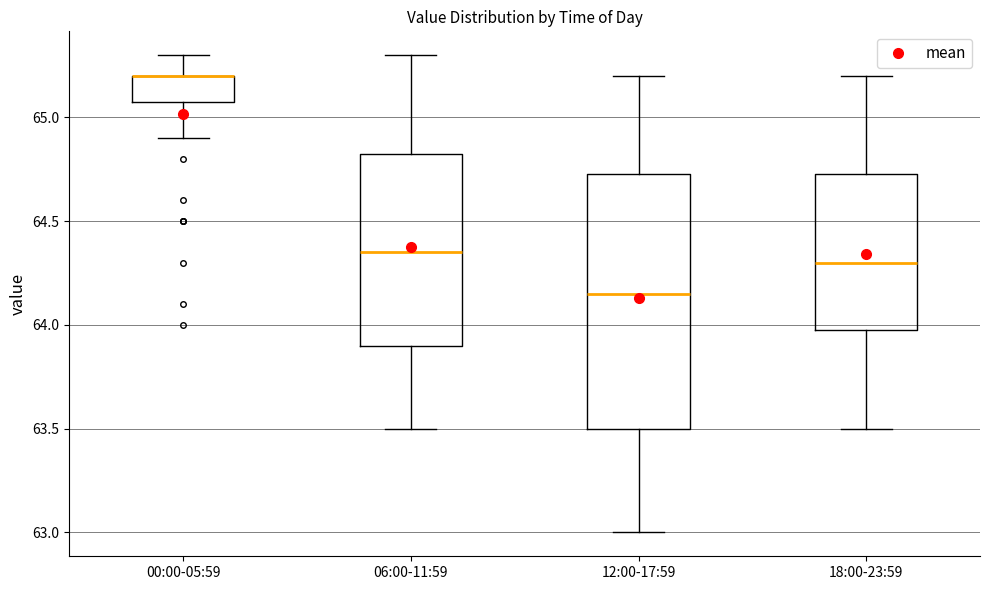

Reading left to right, transcribe this box plot: for each box, give where its median line is, the range the box spans, and where its two whiskers end, as read against the y-axis. The values are not printed on the chart, so give them approximately, as read against the axis.

00:00-05:59: median 65.20 (drawn on the box's upper edge), box 65.10 to 65.20, whiskers 64.90 to 65.30
06:00-11:59: median 64.35, box 63.90 to 64.85, whiskers 63.50 to 65.30
12:00-17:59: median 64.15, box 63.50 to 64.75, whiskers 63.00 to 65.20
18:00-23:59: median 64.30, box 64.00 to 64.75, whiskers 63.50 to 65.20